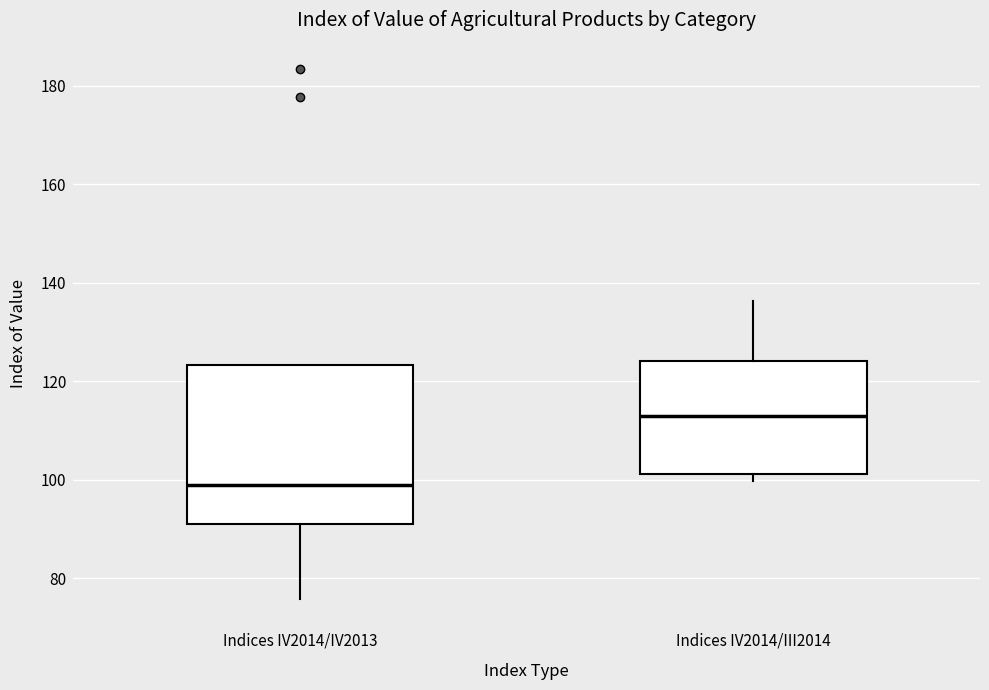

Reading left to right, read every box against the y-axis: the position of its median line, the range the box covers, and the ends of its whiskers. The values are not printed on the chart, so give them approximately, as read against the axis.

Indices IV2014/IV2013: median 100, box 92 to 124, whiskers 76 to 124
Indices IV2014/III2014: median 112, box 102 to 124, whiskers 100 to 136